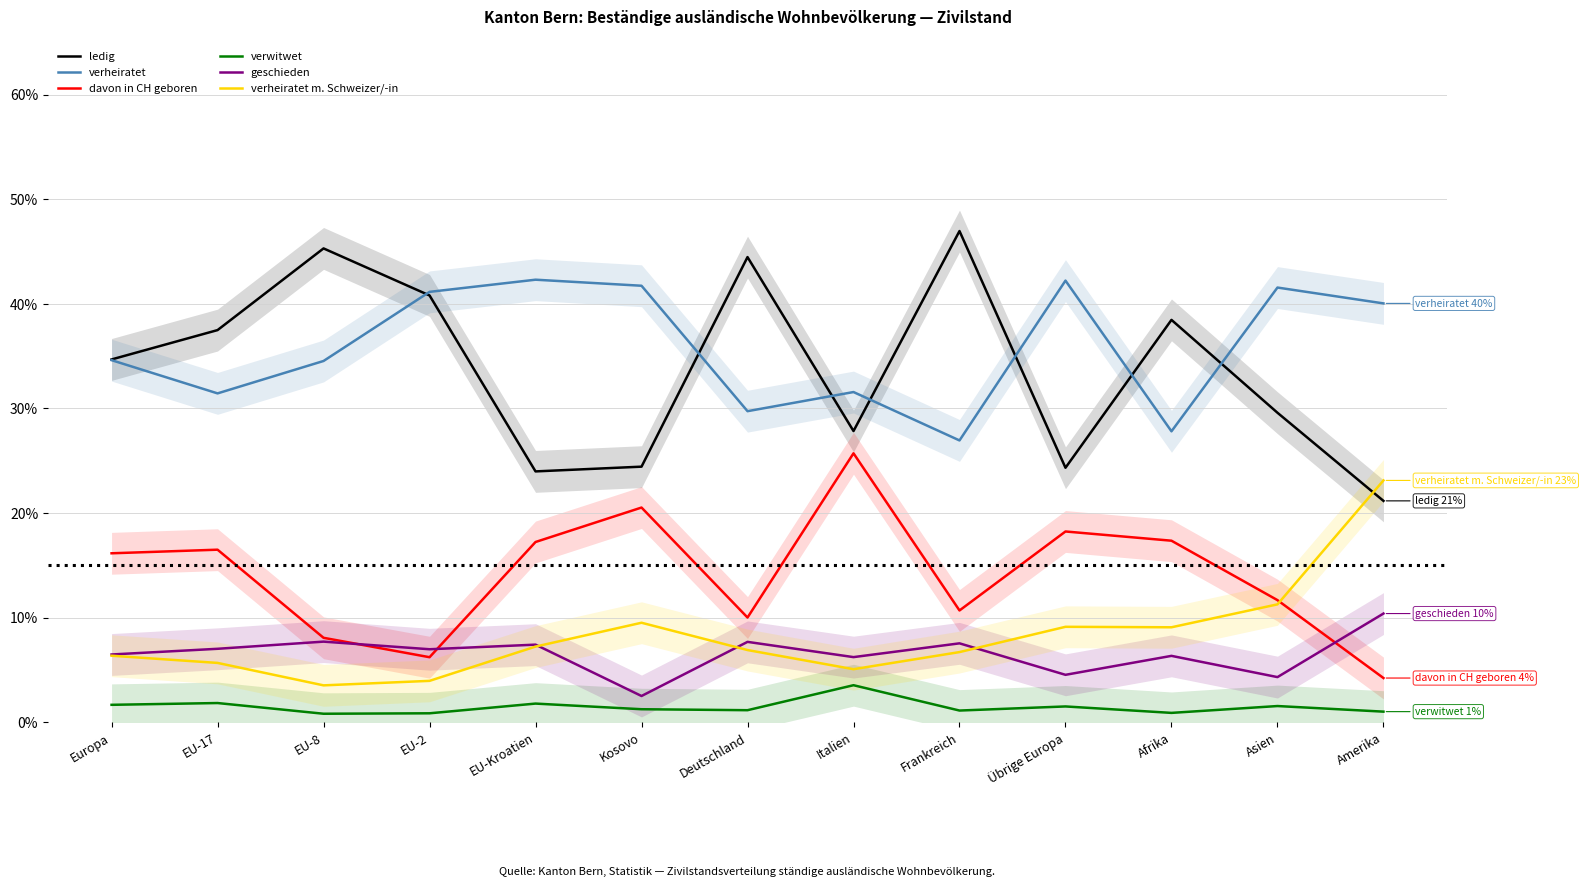

Where does the geschieden series first go above 6?

Europa